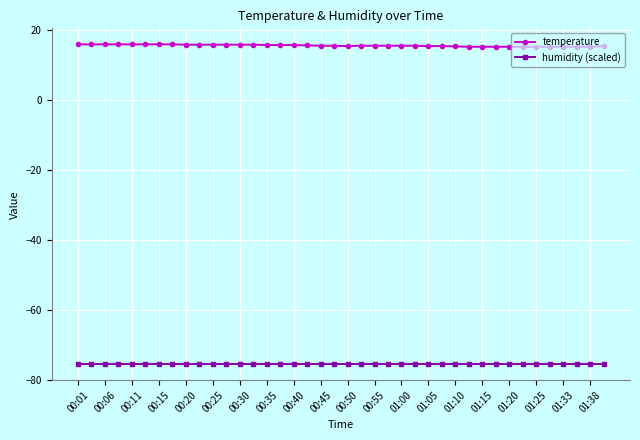

What are all the series names shown in the legend?

temperature, humidity (scaled)